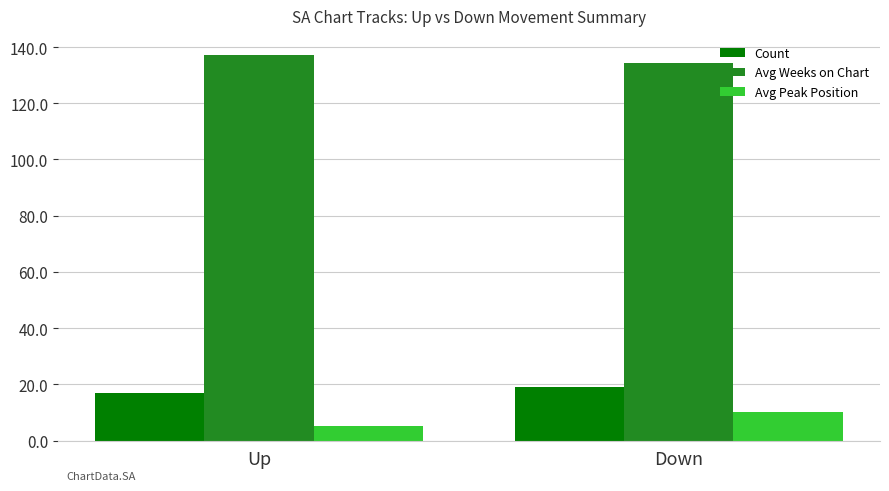

What are all the series names shown in the legend?

Count, Avg Weeks on Chart, Avg Peak Position